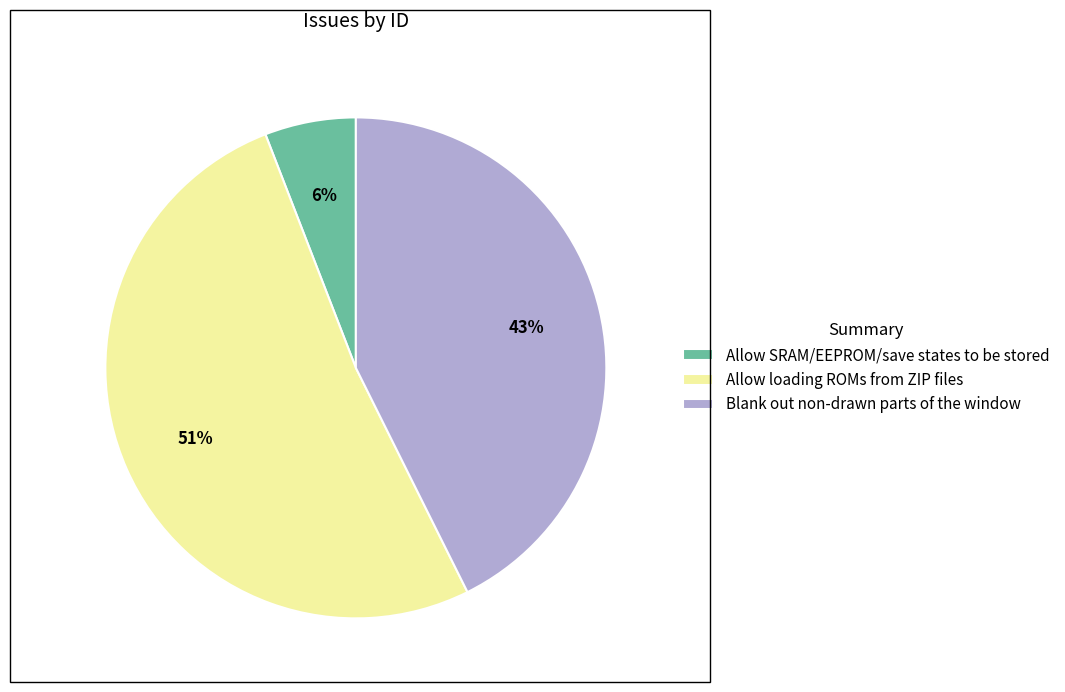

The Blank out non-drawn parts of the window slice represents 43% of the pie. True or false?

True